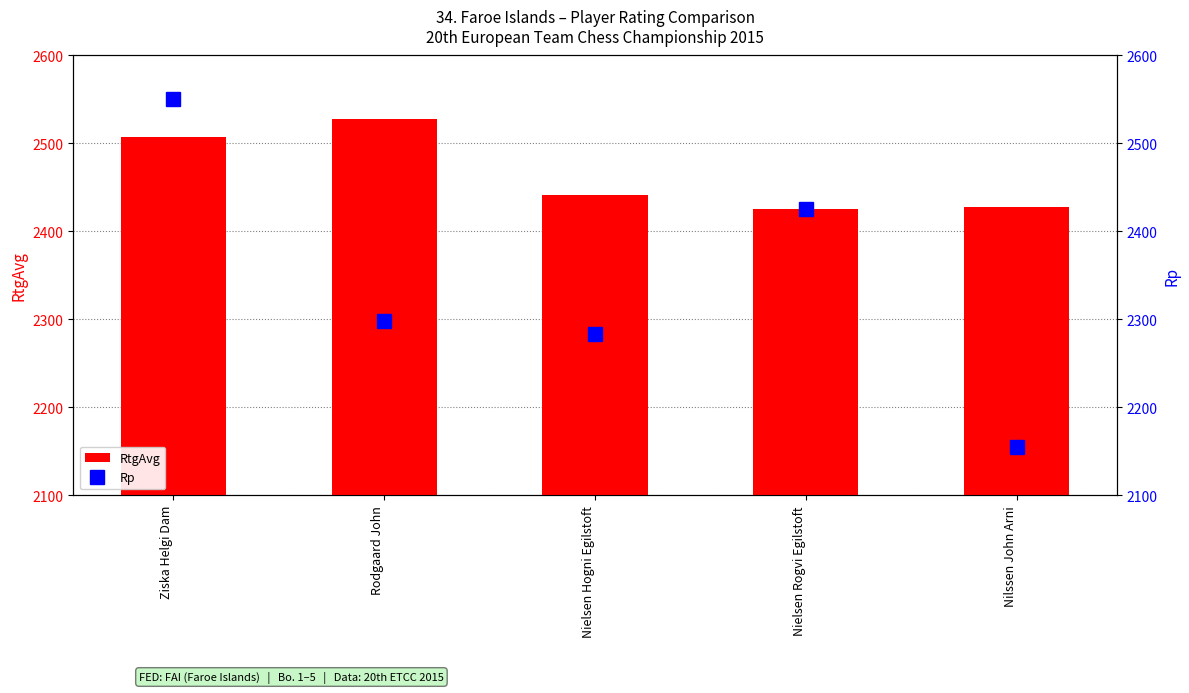

What is the label of the 1st bar from the right?

Nilssen John Arni